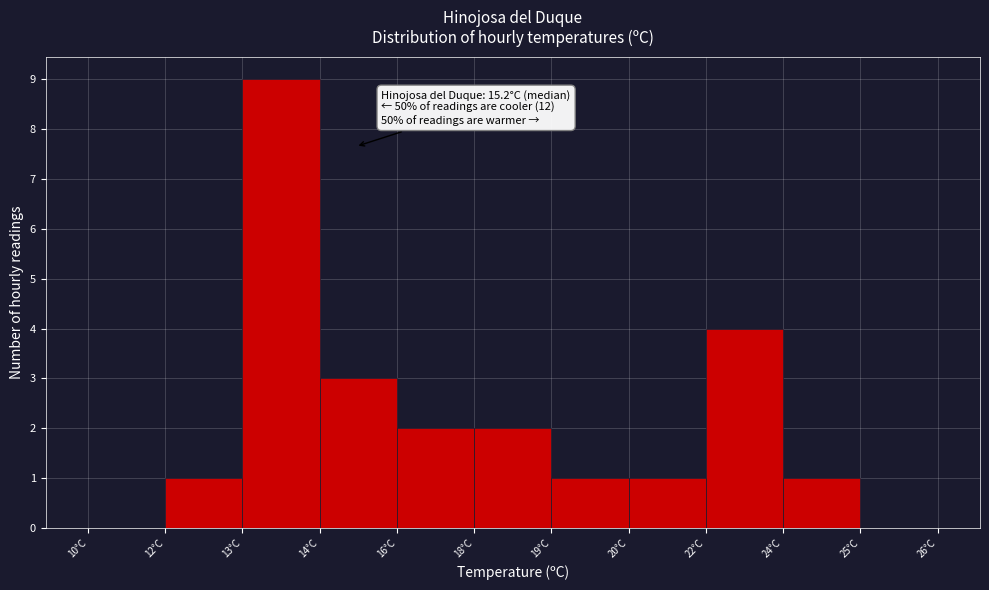

Reading left to right, list all the values displayed in this chart.

10°C=0	12°C=1	13°C=9	14°C=3	16°C=2	18°C=2	19°C=1	20°C=1	22°C=4	24°C=1	25°C=0